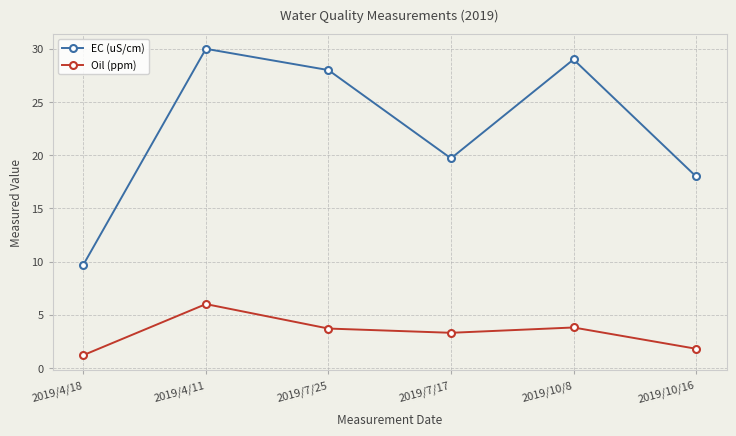

What is the minimum value shown in the chart?

1.2